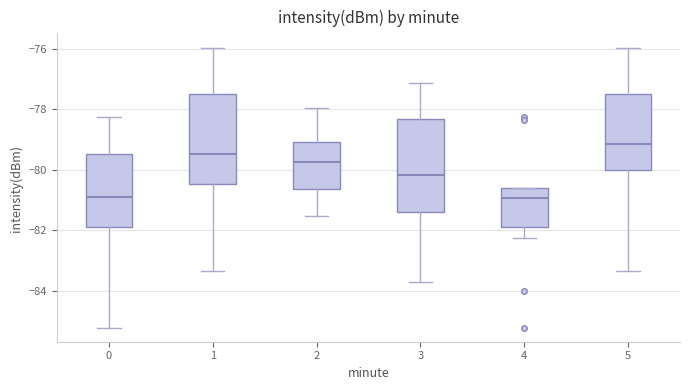

Where does the median line of the box at x = 0 sit on the y-axis? The values are not printed on the chart, so give them approximately, as read against the axis.

-81.0